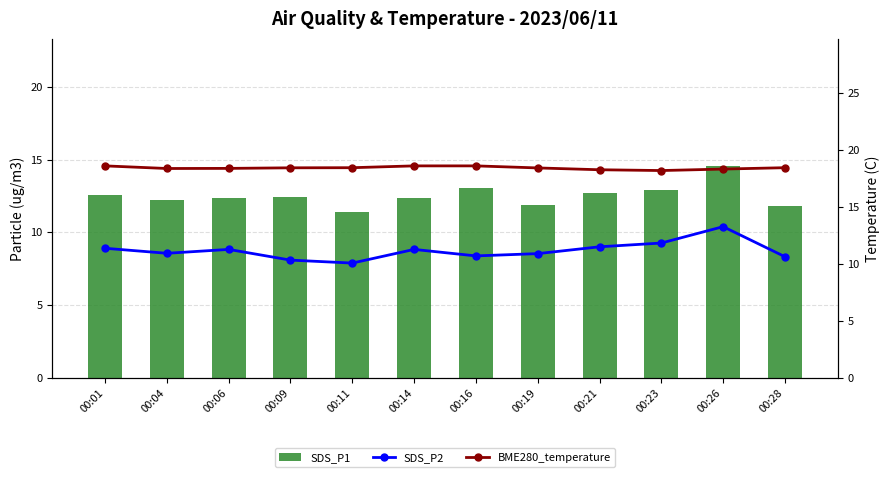

Rank the series by their average value, from lowest to highest.

SDS_P2, SDS_P1, BME280_temperature